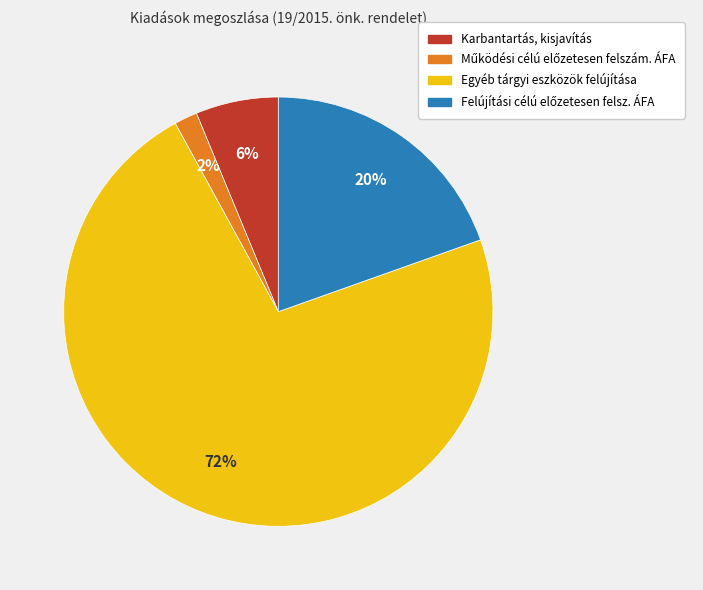

Which slice is the largest?

Egyéb tárgyi eszközök felújítása